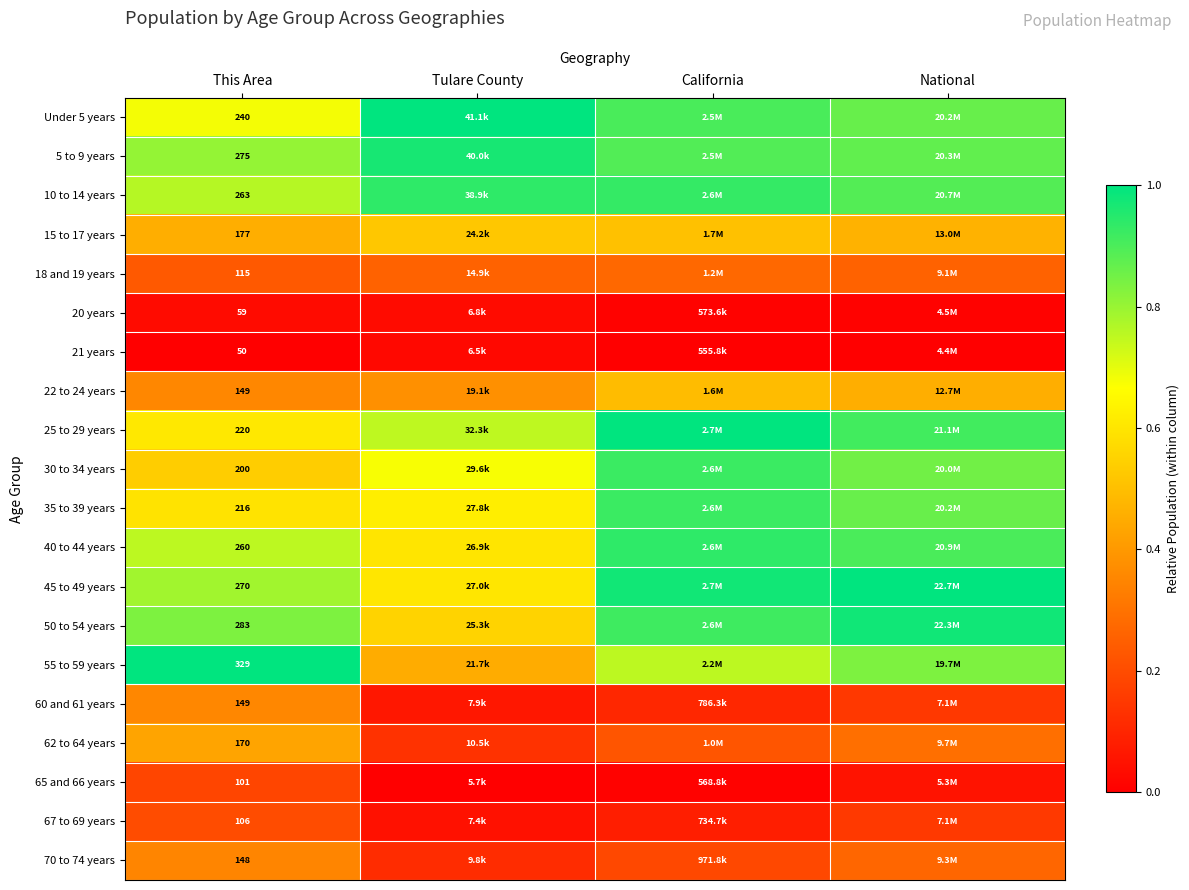

Count the number of categories in the chart.

4